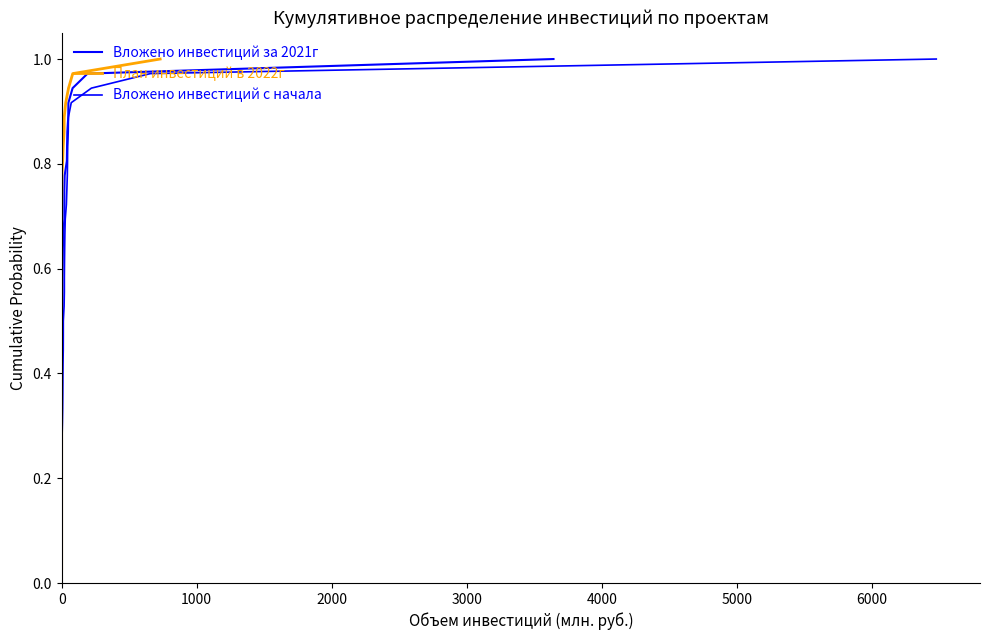

Does the chart have visible grid lines?

No